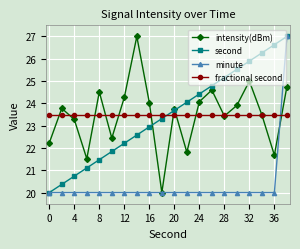

How many interior local peaks does the intensity(dBm) series have?

6